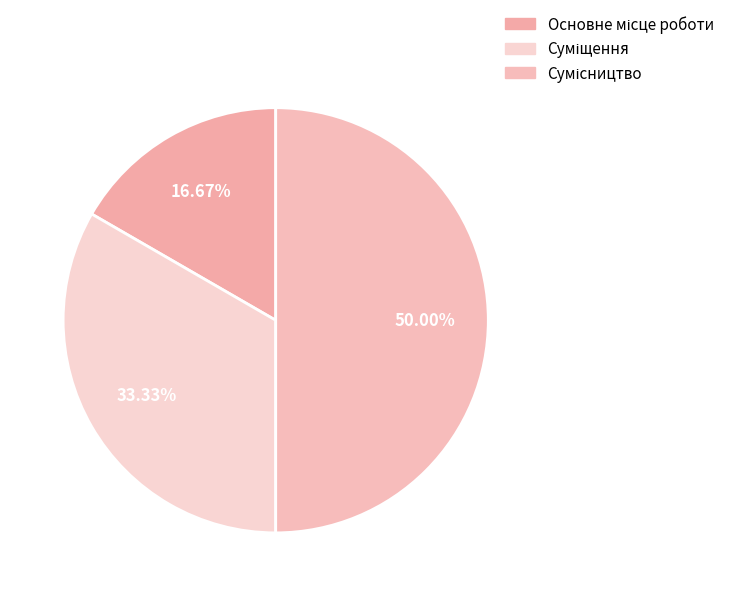

Between Суміщення and Сумісництво, which is larger?

Сумісництво